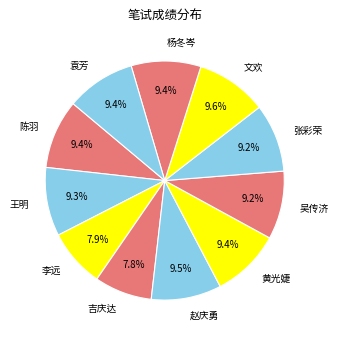

Is 李远 the majority of the pie?

No